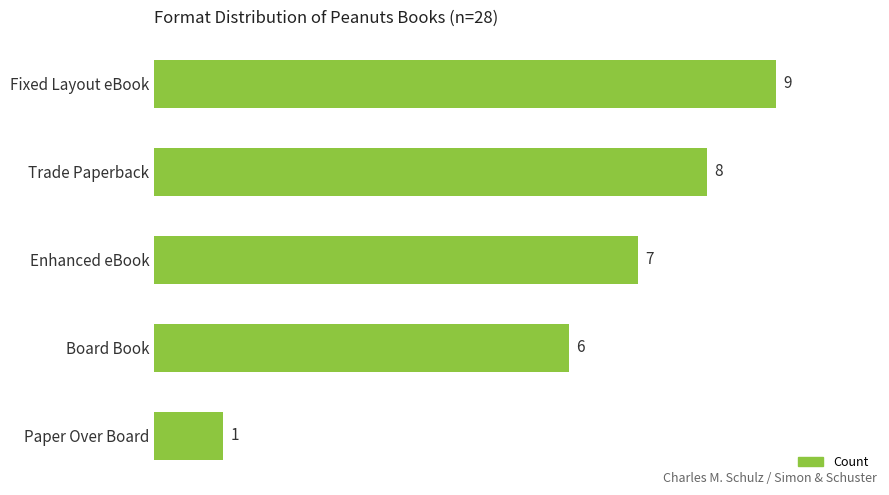

How many distinct data groups are displayed?

1